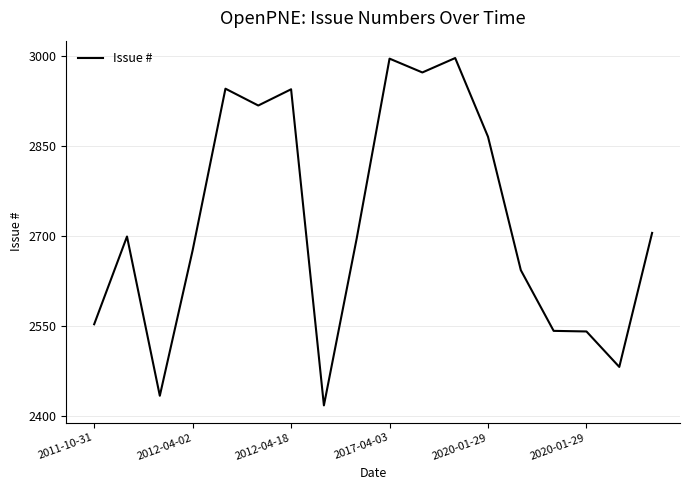

What is the difference between the maximum and minimum values?

578